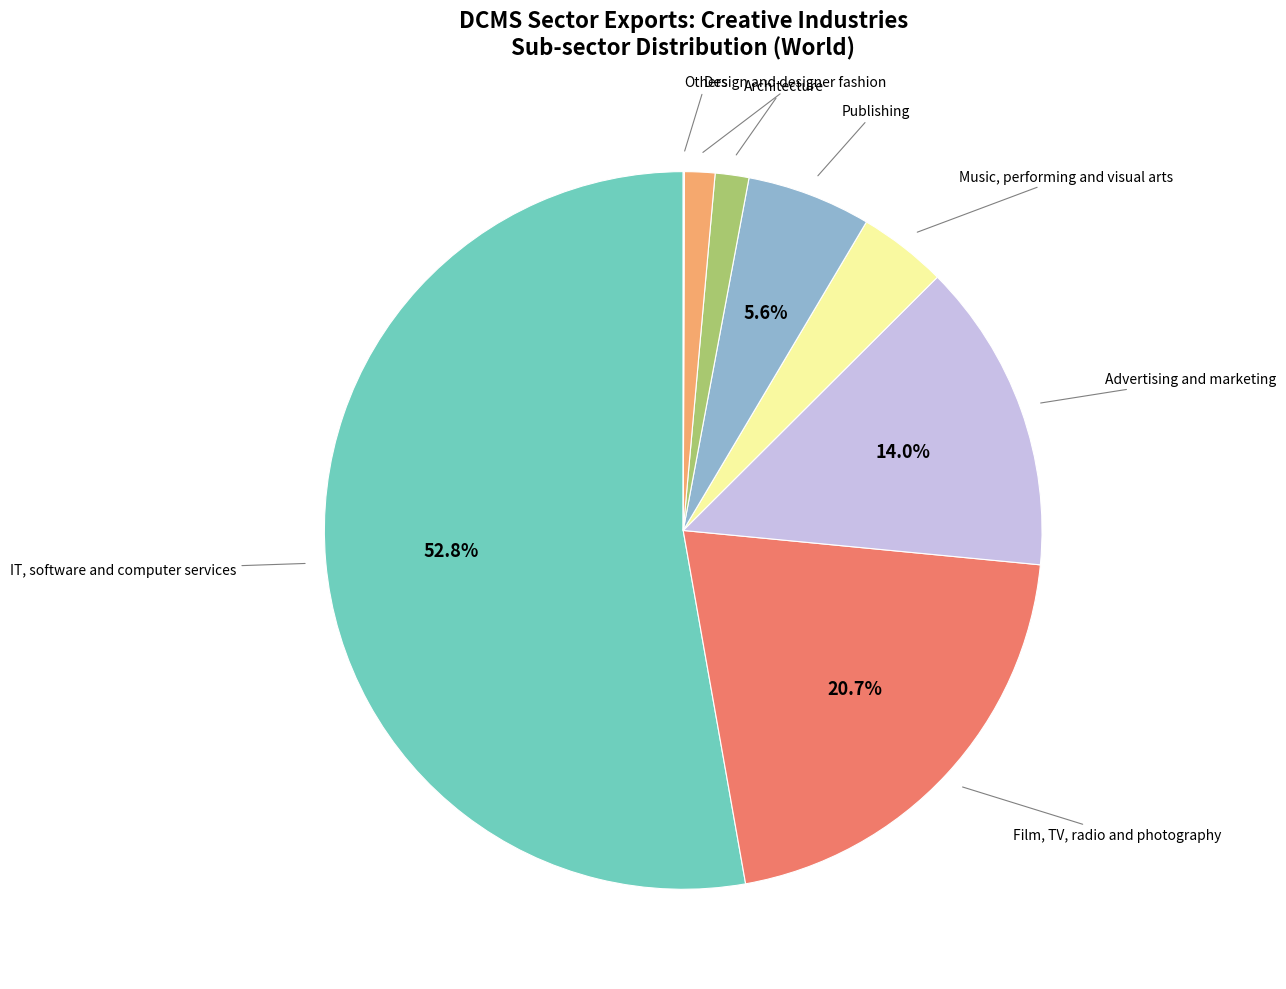

Does any single category account for the majority?

Yes